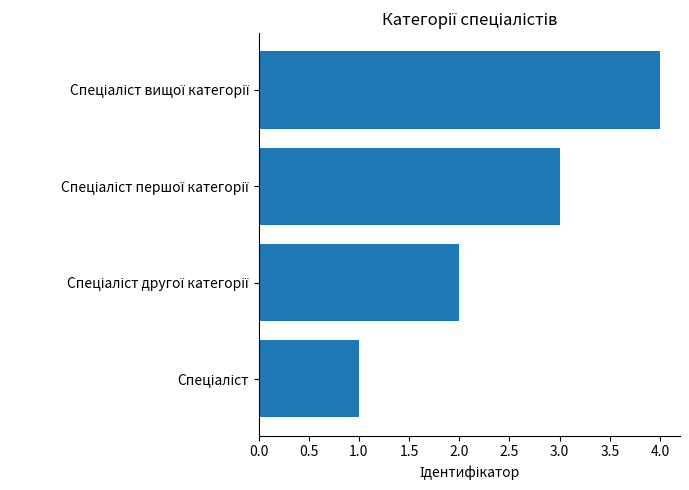

What is the minimum value shown in the chart?

1